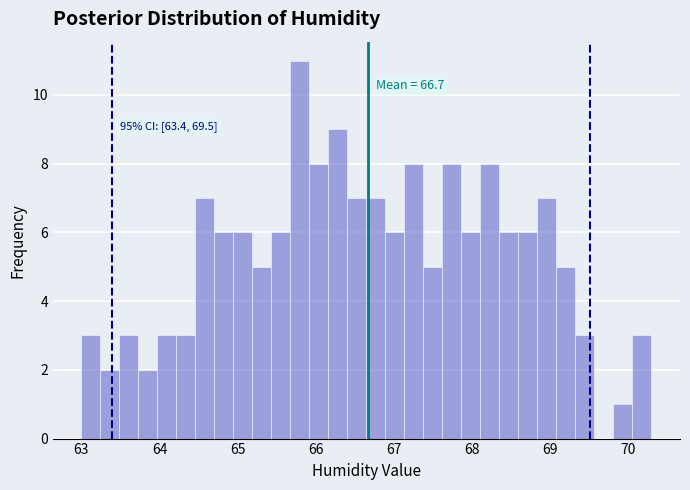

Around what value on the x-axis is the tallest bar? Give the approximate position of its centre, as read against the axis.

65.8